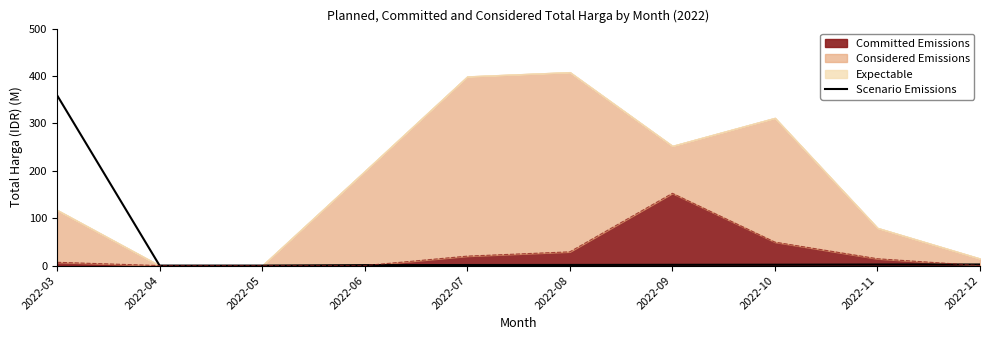

At which label is the value closest to 179?

2022-12